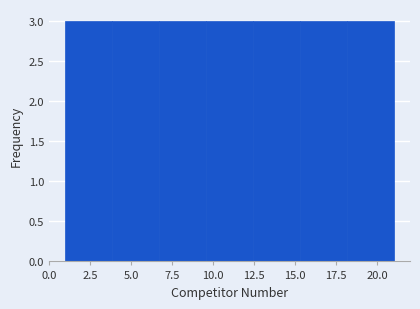

How tall is the bar that spans 1.0 to 4.0 on the x-axis? Neither the bar edges nor the heights are printed on the chart, so give them approximately, as read against the axes.

3